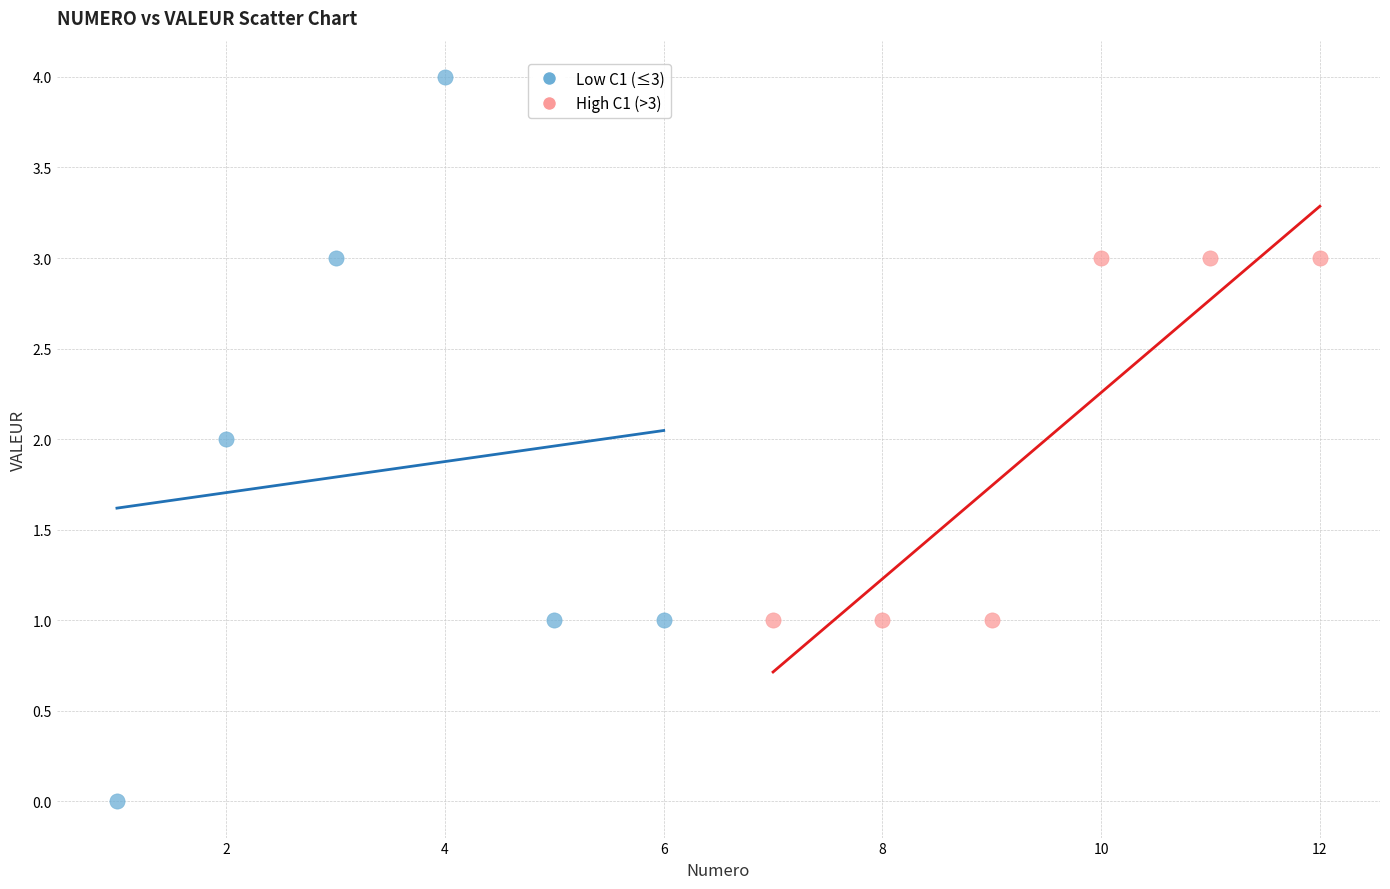

Which series has the widest spread of Y values?

Low C1 (≤3)